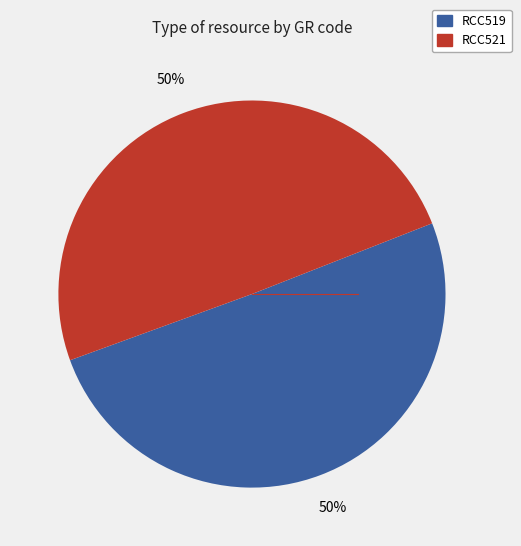

Is the sum of RCC521 and RCC519 greater than half?

Yes